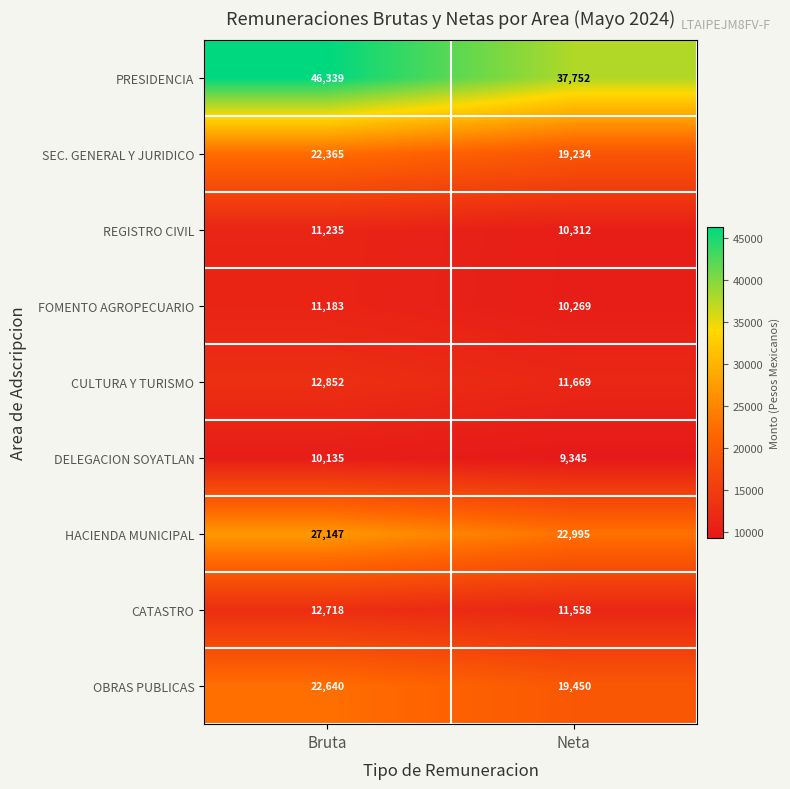

Which series has the largest total across all categories?

PRESIDENCIA